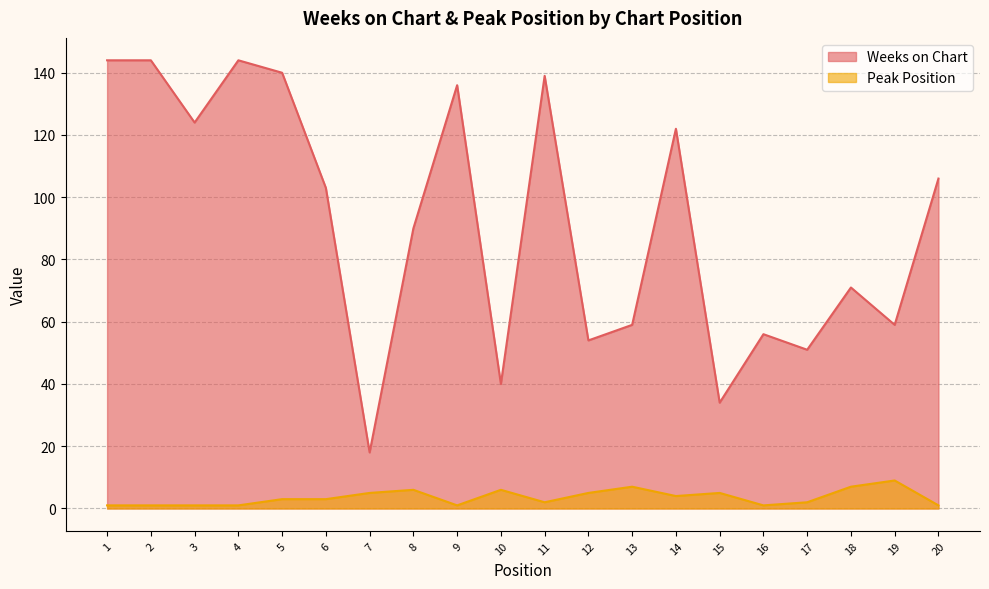

Which category has the lowest value in the Peak Position series?

1